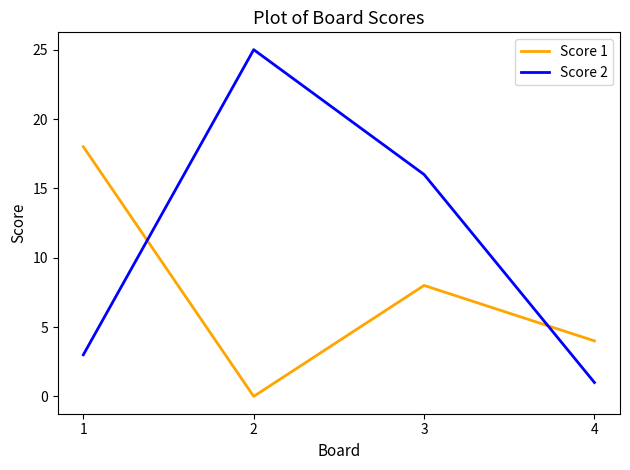

How many intersections are there between Score 2 and Score 1?

2